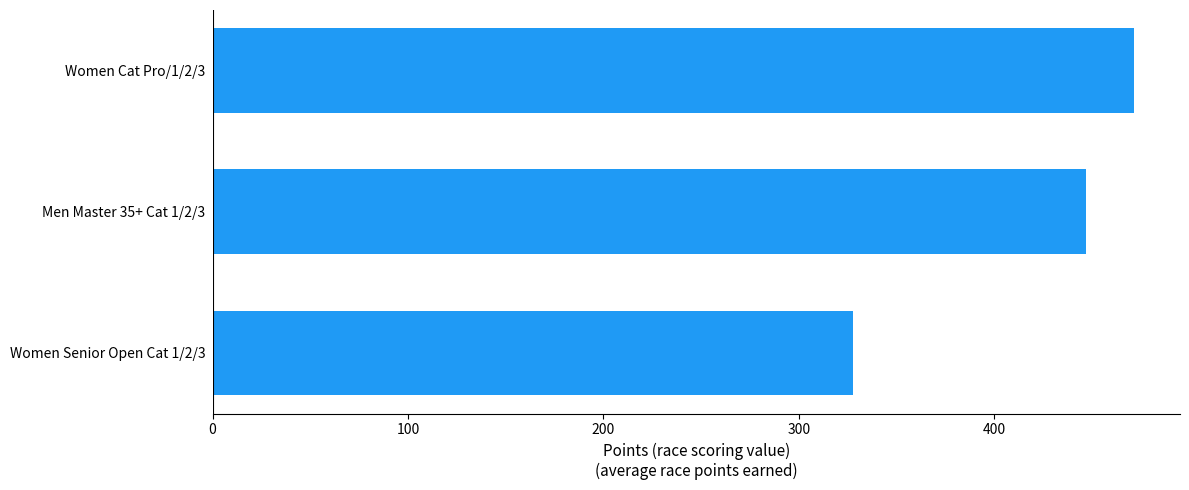

The value at Women Cat Pro/1/2/3 is 269.8. True or false?

False